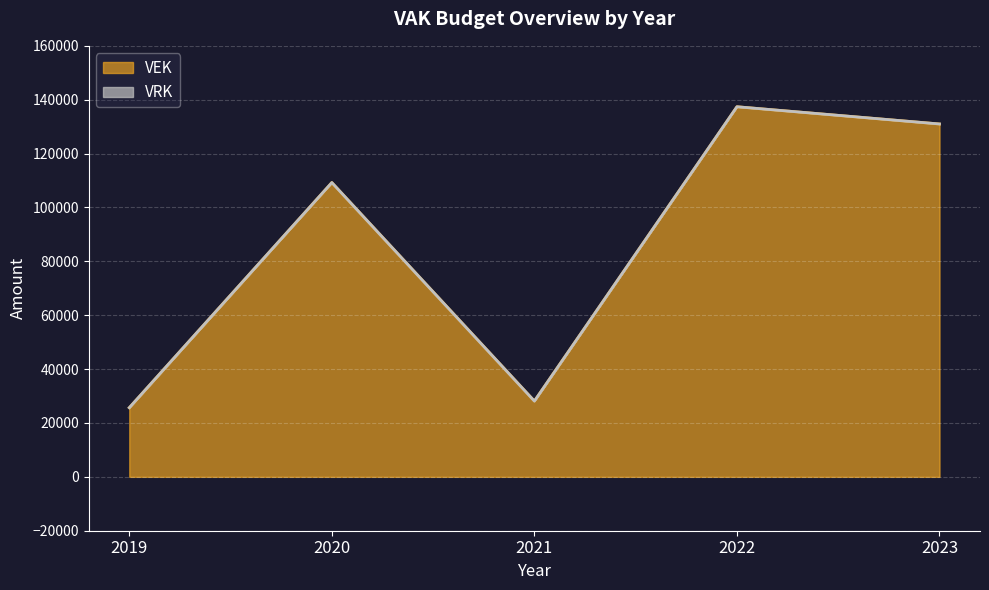

Which has a higher value, 2020 or 2021?

2020